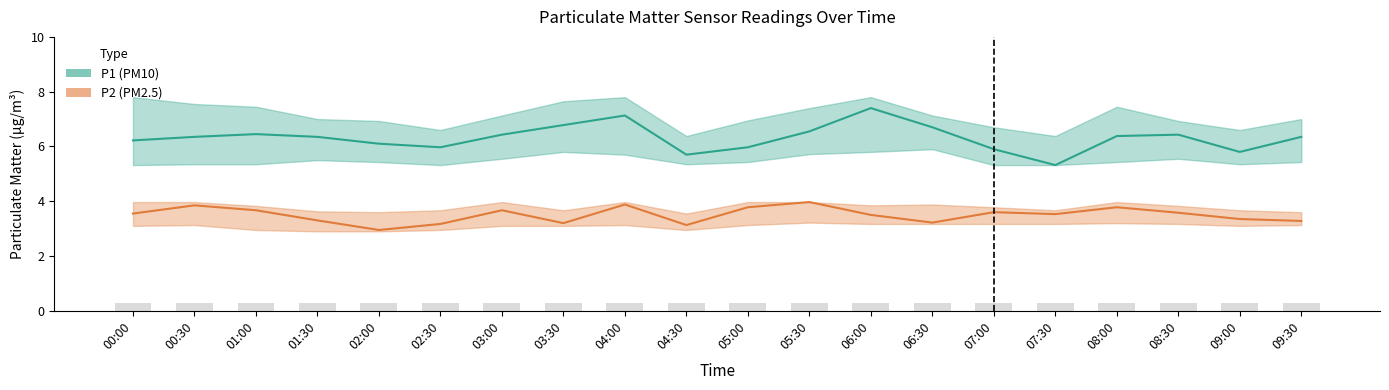

What position from the right is 08:00?

4